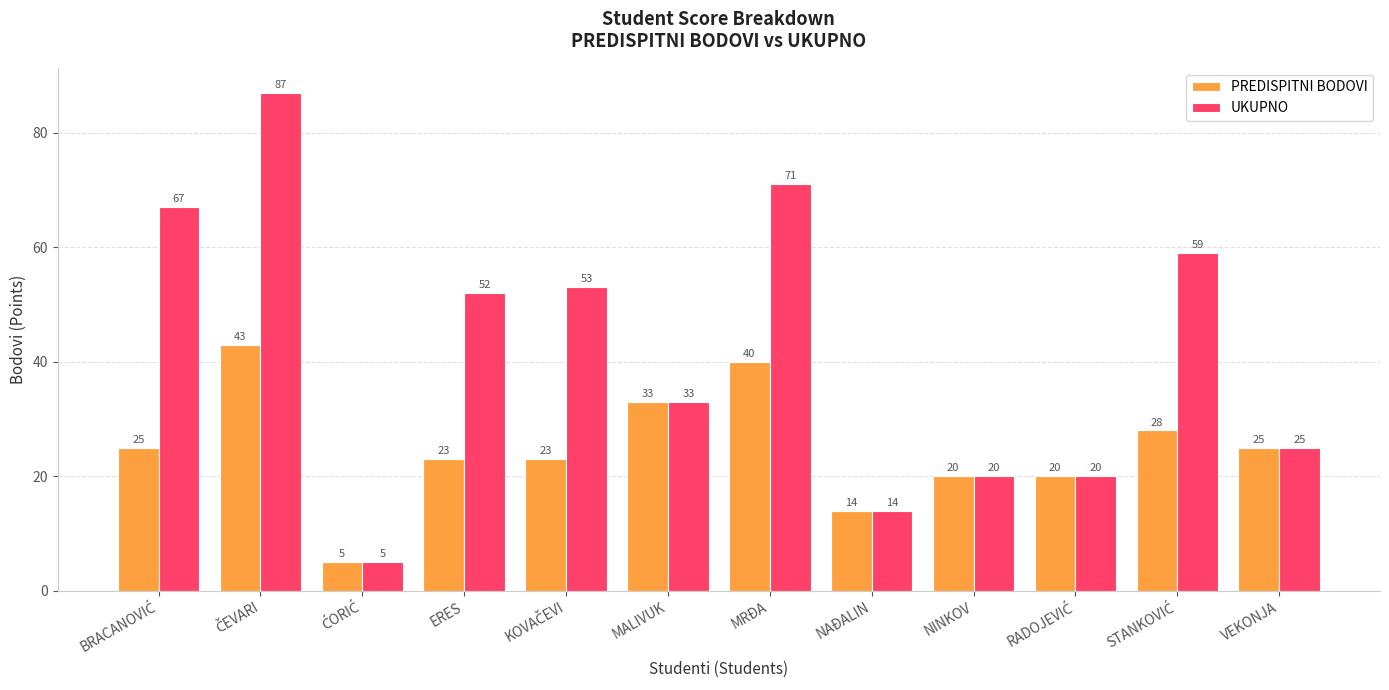

Between MRĐA and NINKOV, which series saw the biggest shift?

UKUPNO